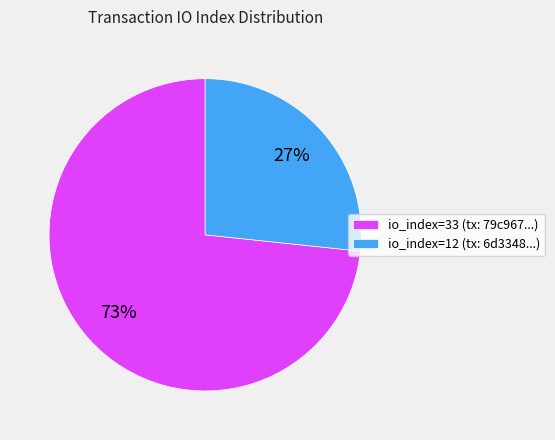

Does io_index=33 represent more than half of the total?

Yes